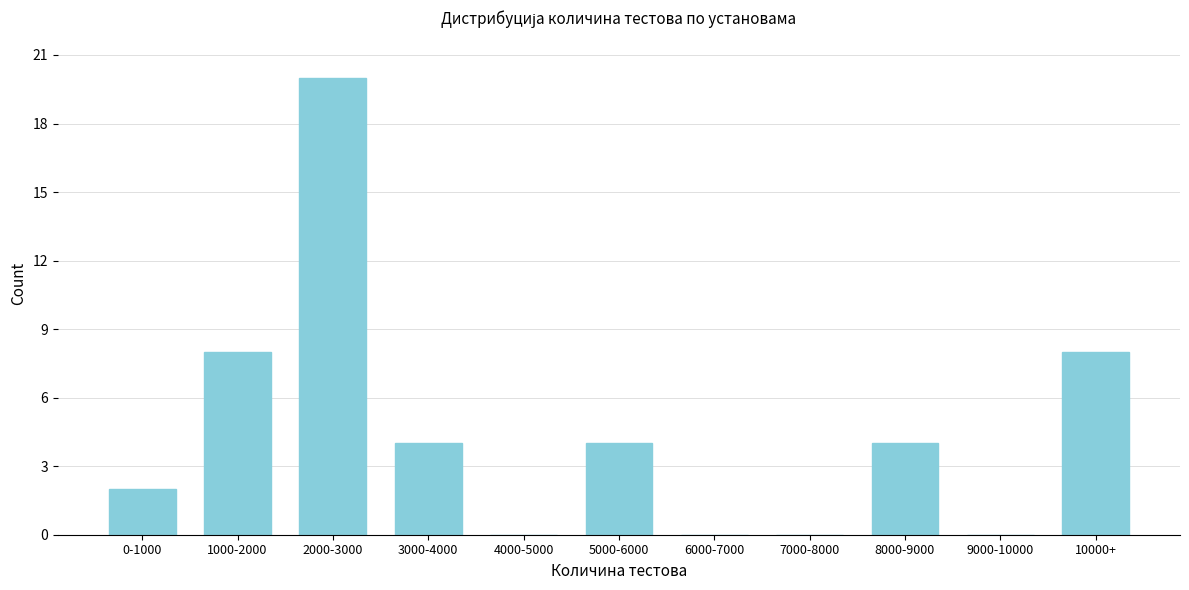

Reading left to right, list all the values displayed in this chart.

0-1000=2	1000-2000=8	2000-3000=20	3000-4000=4	4000-5000=0	5000-6000=4	6000-7000=0	7000-8000=0	8000-9000=4	9000-10000=0	10000+=8